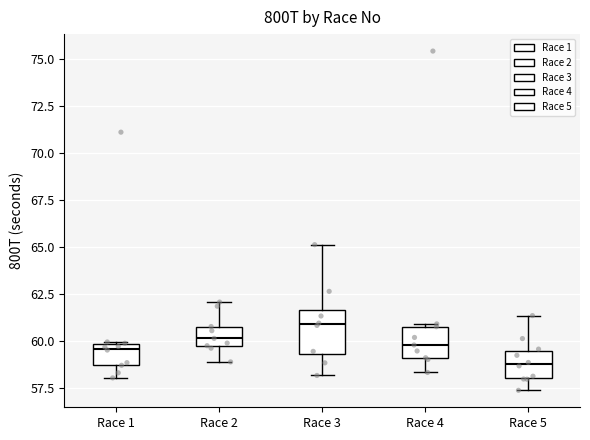

Reading left to right, read every box against the y-axis: the position of its median line, the range the box covers, and the ends of its whiskers. The values are not printed on the chart, so give them approximately, as read against the axis.

Race 1: median 59.5, box 58.5 to 60.0, whiskers 58.0 to 60.0
Race 2: median 60.0, box 59.5 to 61.0, whiskers 59.0 to 62.0
Race 3: median 61.0, box 59.5 to 61.5, whiskers 58.0 to 65.0
Race 4: median 60.0, box 59.0 to 61.0, whiskers 58.5 to 61.0
Race 5: median 59.0, box 58.0 to 59.5, whiskers 57.5 to 61.5